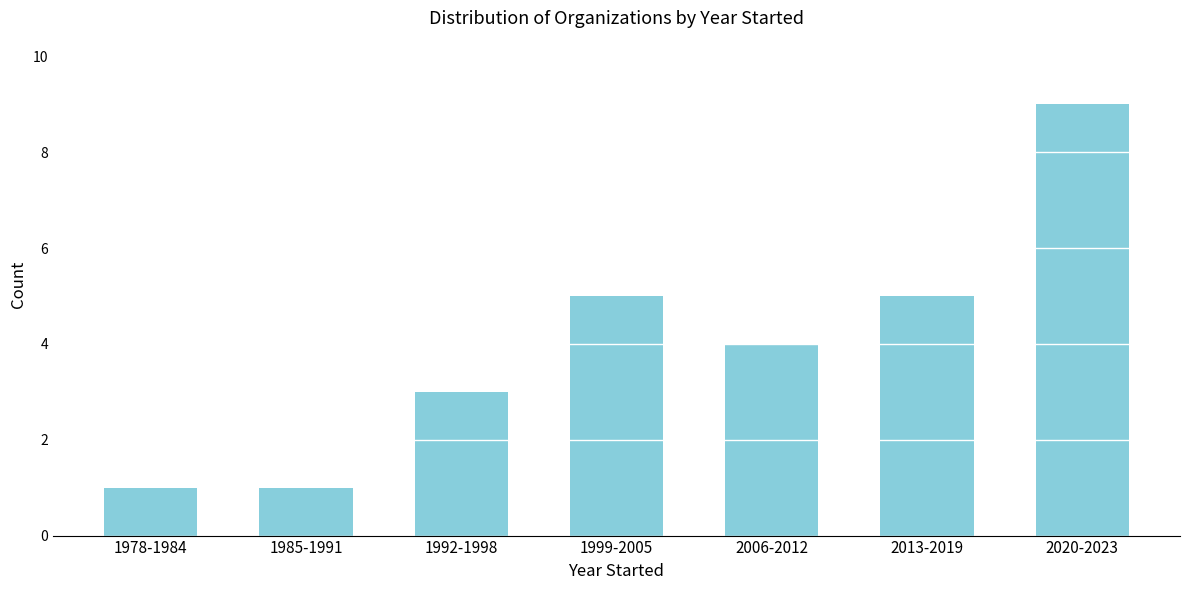

Reading left to right, transcribe all the data shown in this chart.

1978-1984=1	1985-1991=1	1992-1998=3	1999-2005=5	2006-2012=4	2013-2019=5	2020-2023=9